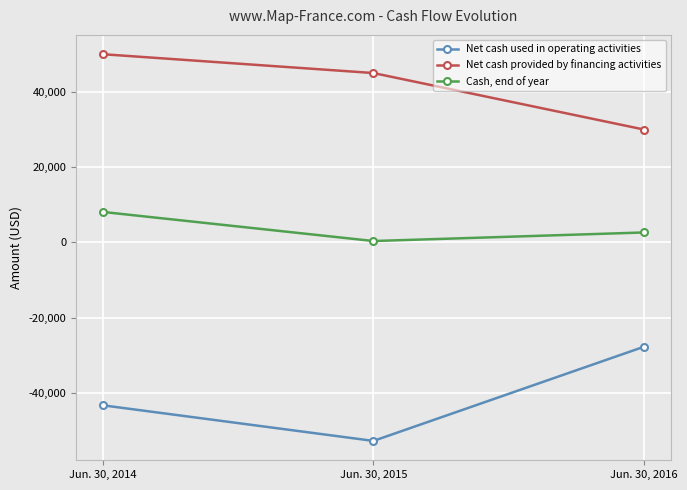

Between Jun. 30, 2015 and Jun. 30, 2016, which series saw the biggest shift?

Net cash used in operating activities